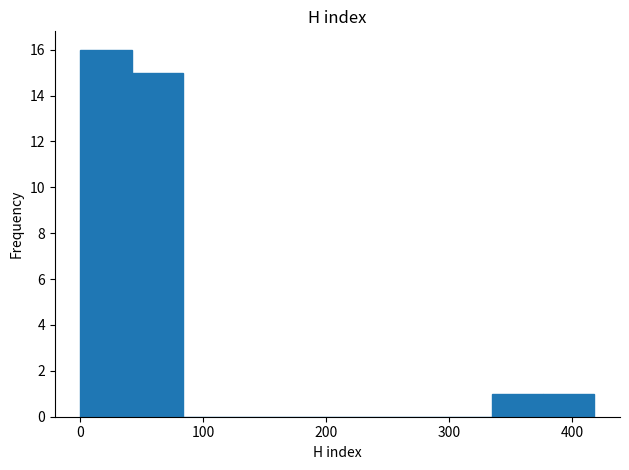

How tall is the bar that spans 40 to 80 on the x-axis? Neither the bar edges nor the heights are printed on the chart, so give them approximately, as read against the axes.

15